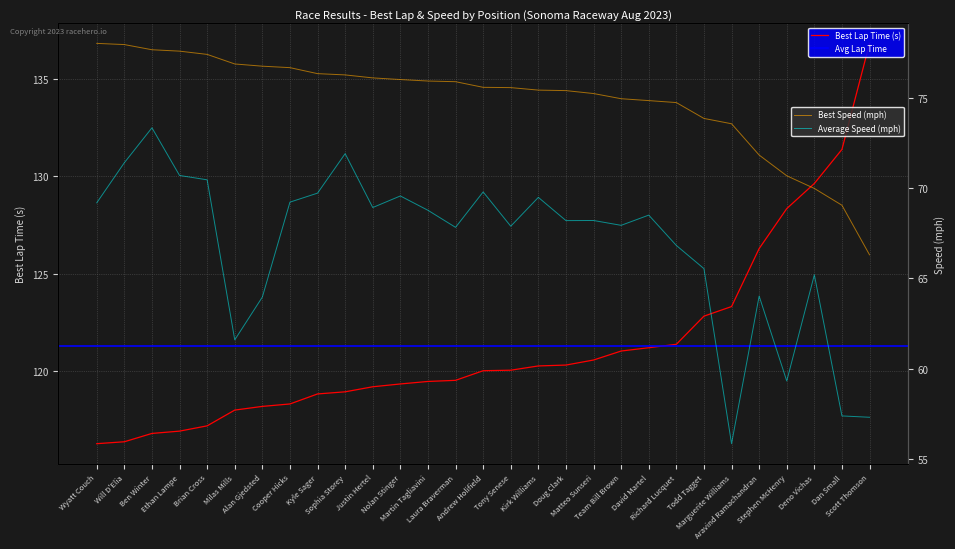

What is the highest value of the Best Speed series?

78.0